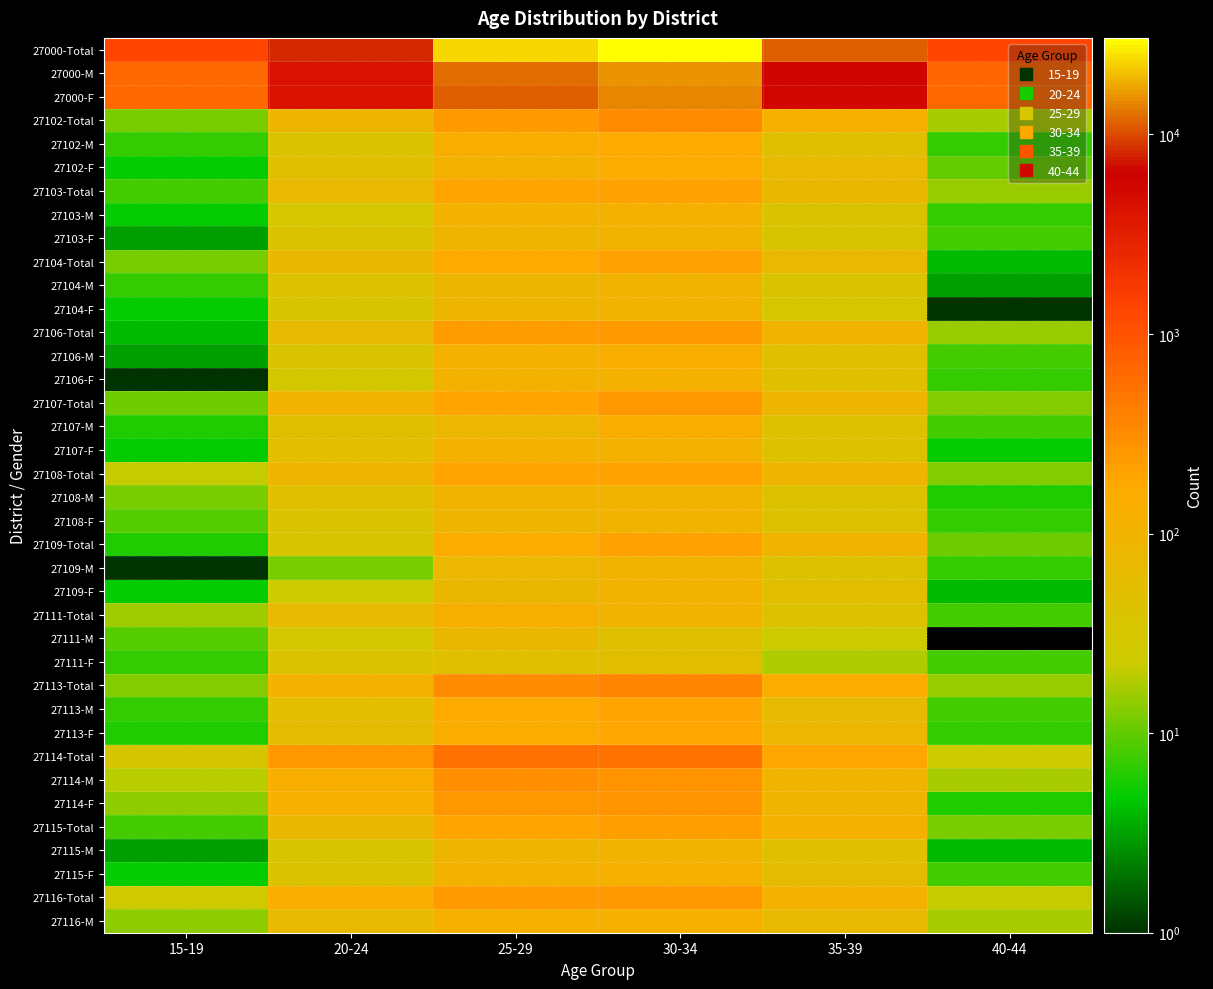

List the series in order of their peak value, lowest first.

27111-F, 27111-M, 27104-M, 27108-M, 27103-F, 27109-M, 27108-F, 27115-M, 27109-F, 27104-F, 27103-M, 27106-F, 27107-F, 27115-F, 27111-Total, 27116-M, 27106-M, 27107-M, 27102-F, 27102-M, 27113-F, 27113-M, 27108-Total, 27104-Total, 27109-Total, 27103-Total, 27115-Total, 27106-Total, 27107-Total, 27116-Total, 27114-F, 27114-M, 27102-Total, 27113-Total, 27114-Total, 27000-F, 27000-M, 27000-Total